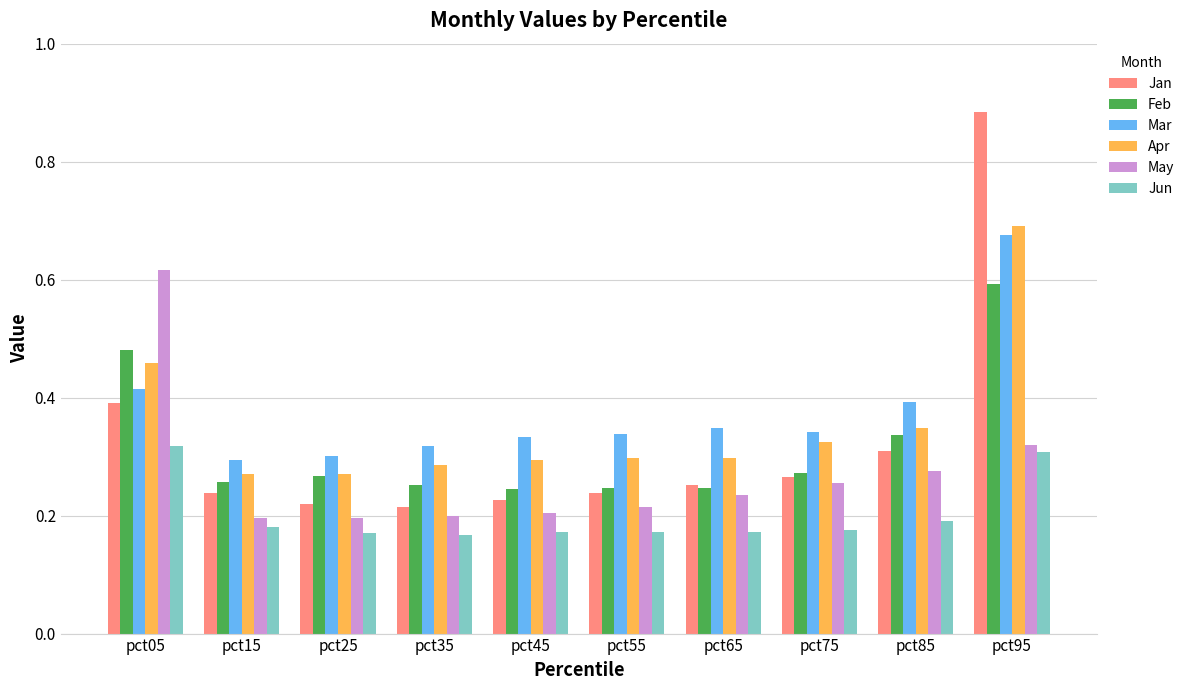

The value of Apr at pct25 is 0.1. True or false?

False